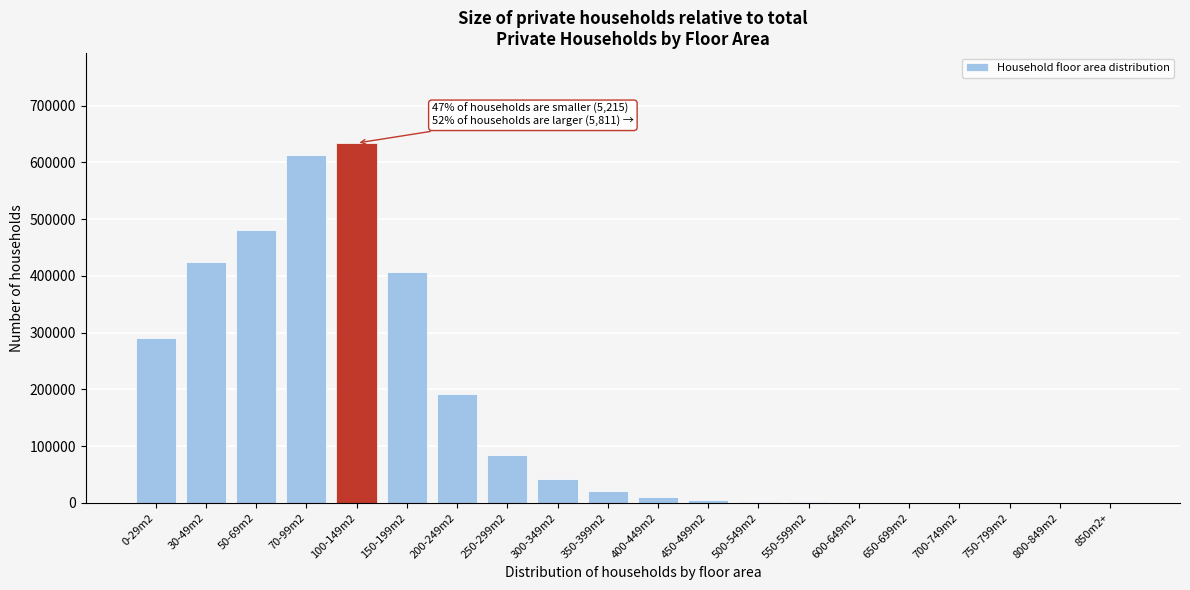

At which category does the chart reach its peak across all series?

100-149m2